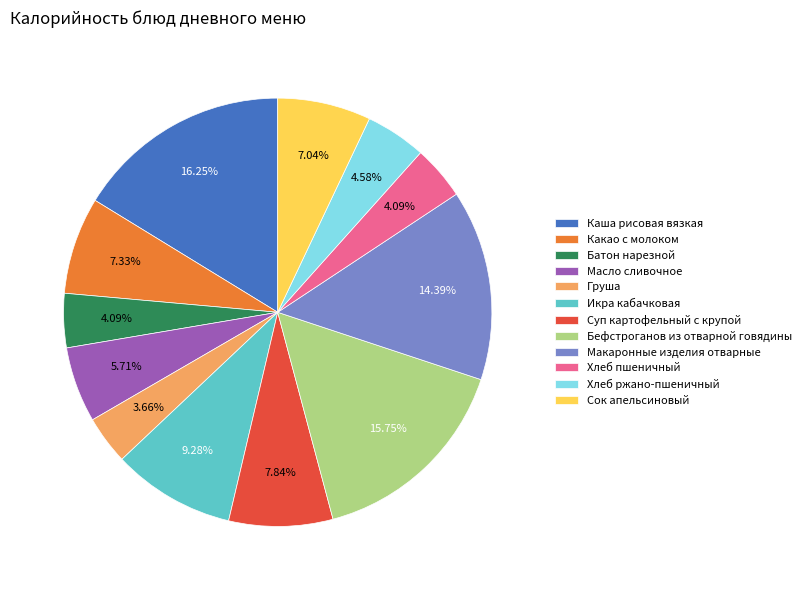

Which has a higher value, Каша рисовая вязкая or Макаронные изделия отварные?

Каша рисовая вязкая